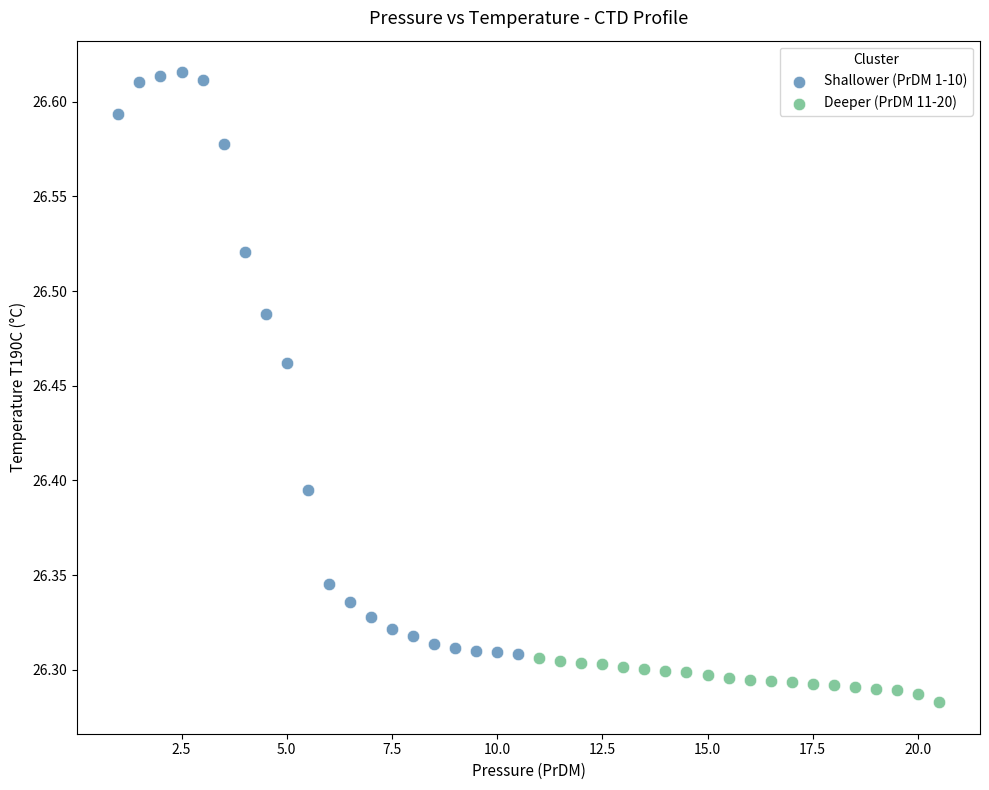

Which series contains the lowest Y value?

Deeper (PrDM 11-20)